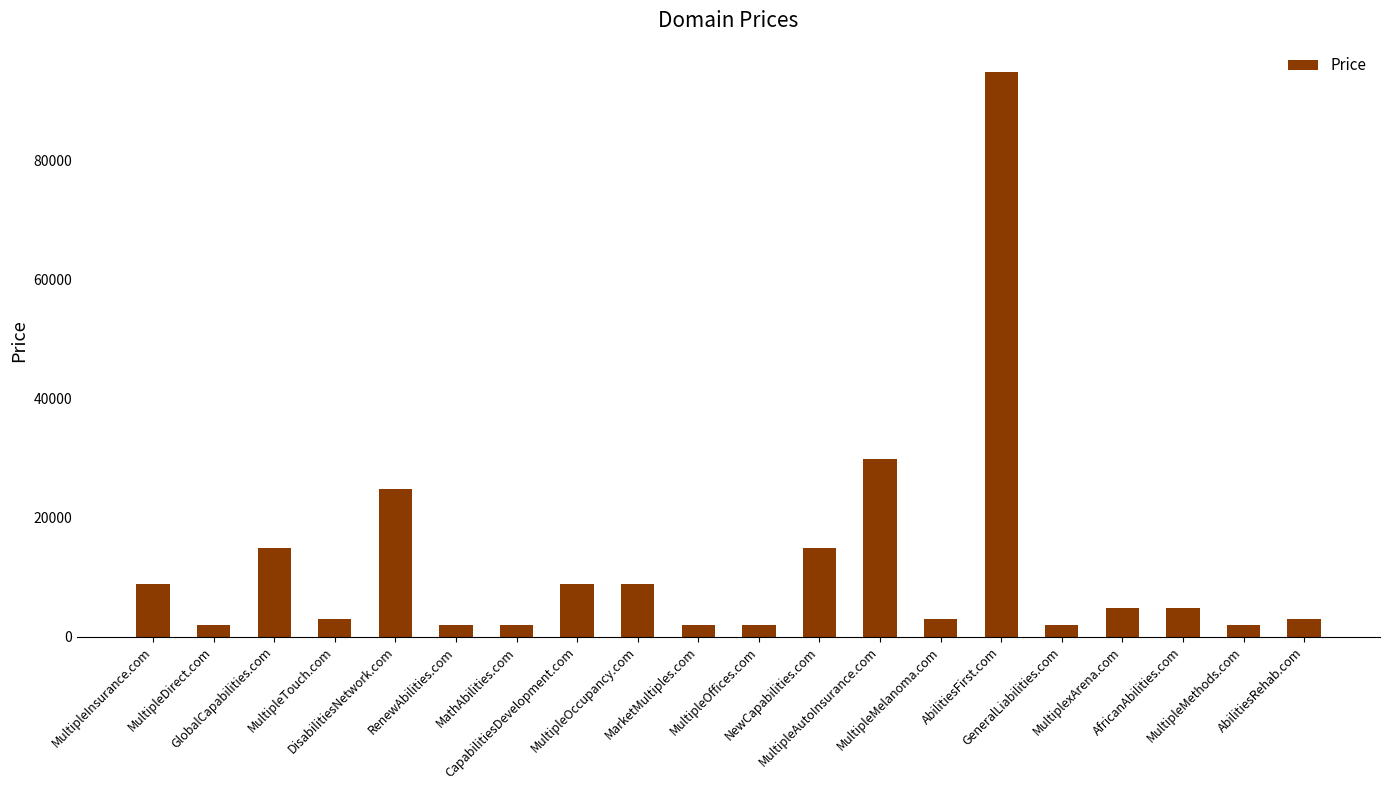

What is the average value?

11888